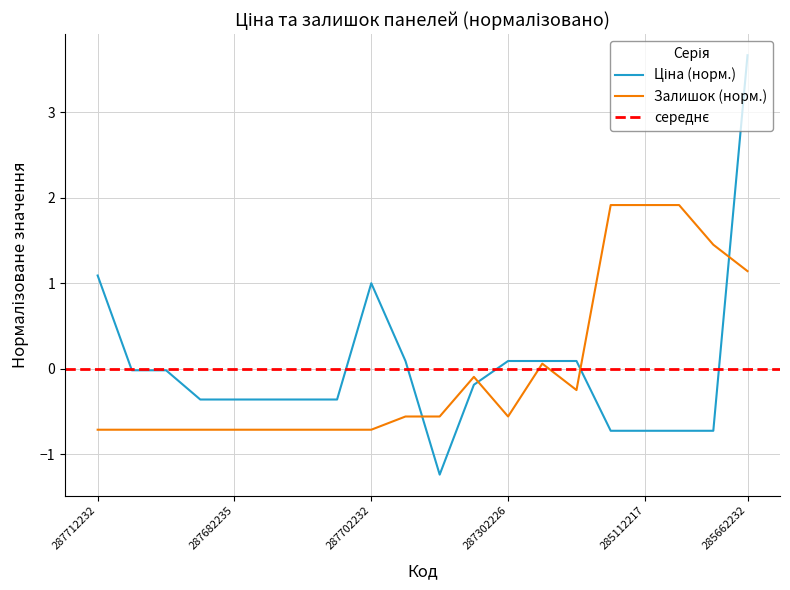

How many positive values does the Залишок series have?

6